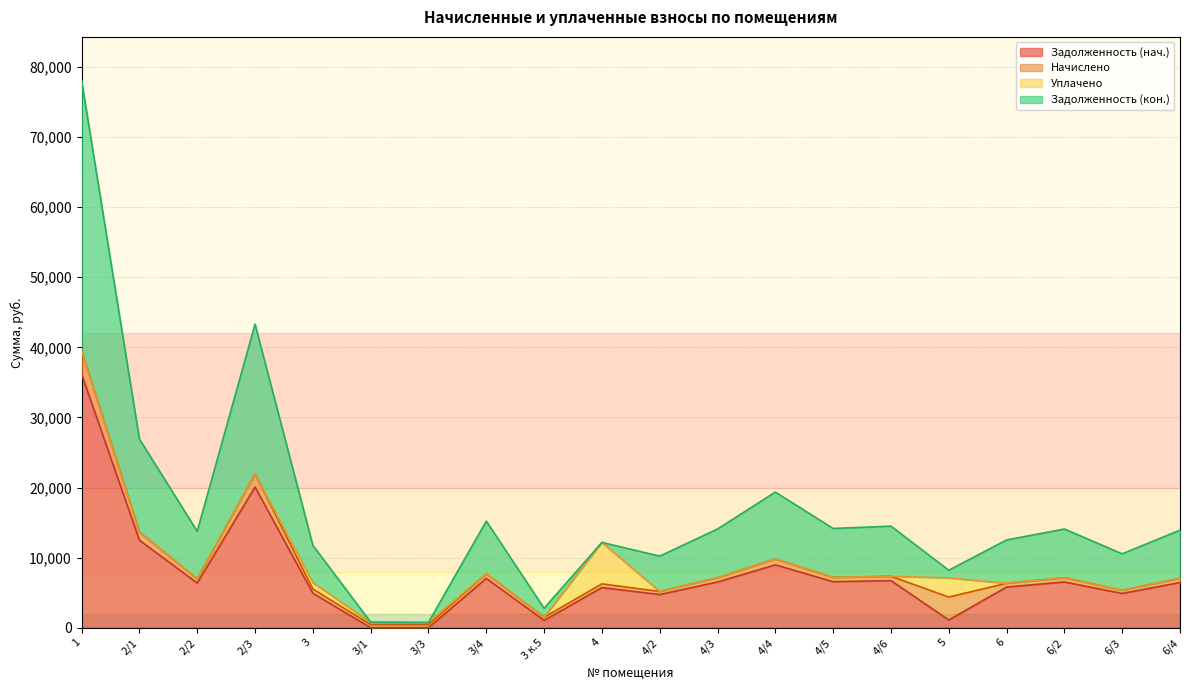

What is the difference between the second highest and minimum values in the задолженность_2 series?

42567.3